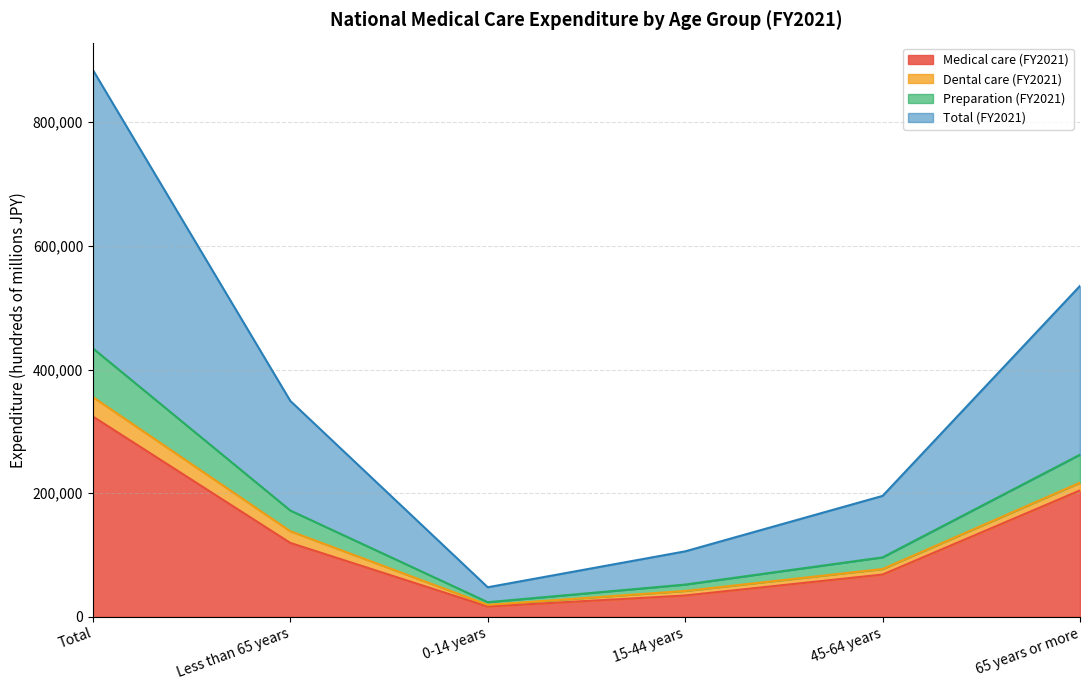

Which category has the lowest value in the Preparation (FY2021) series?

0-14 years